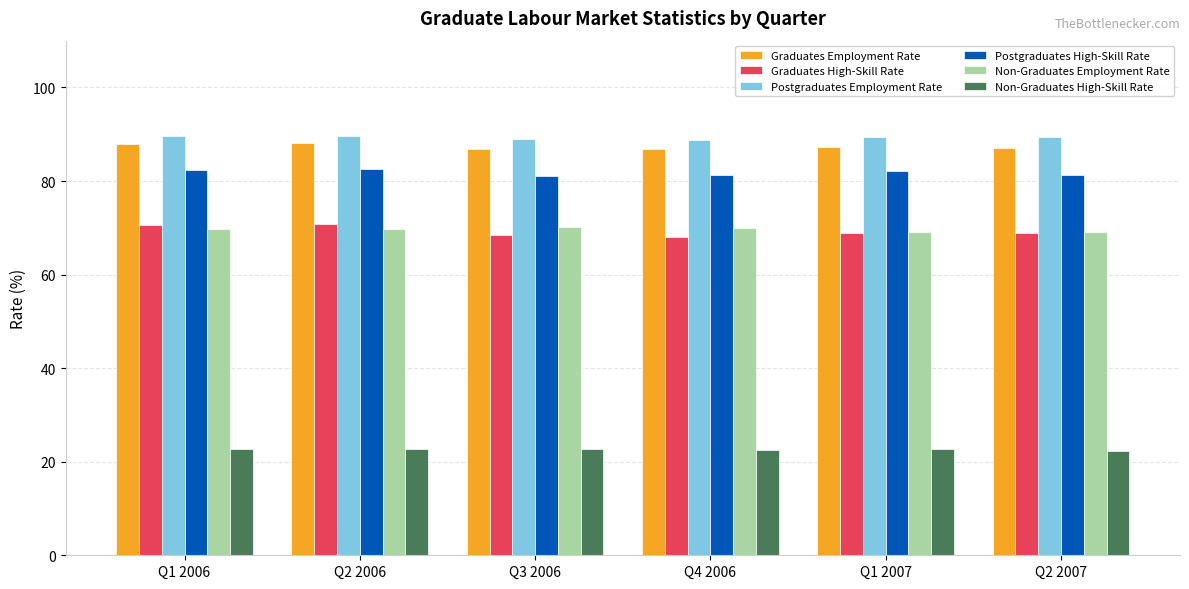

What is the maximum value for Non-Graduates Employment Rate?

70.2